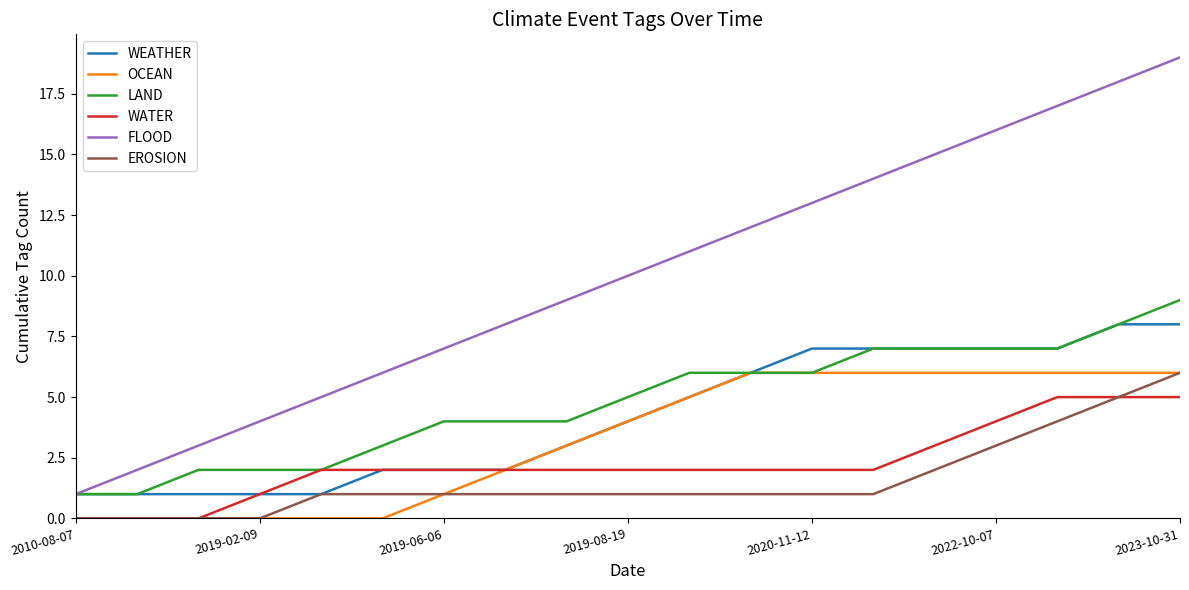

How many WATER values are between 2 and 3?

11